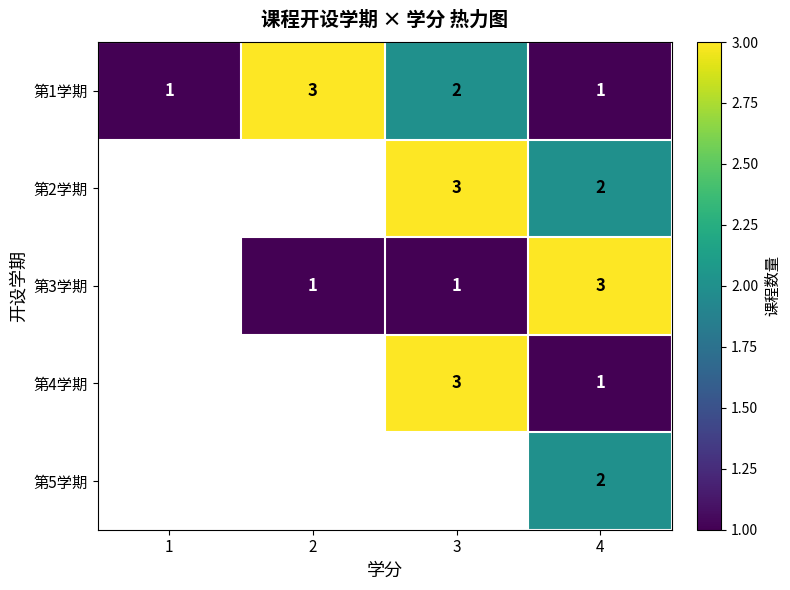

At which category is the sum across all series the highest?

4